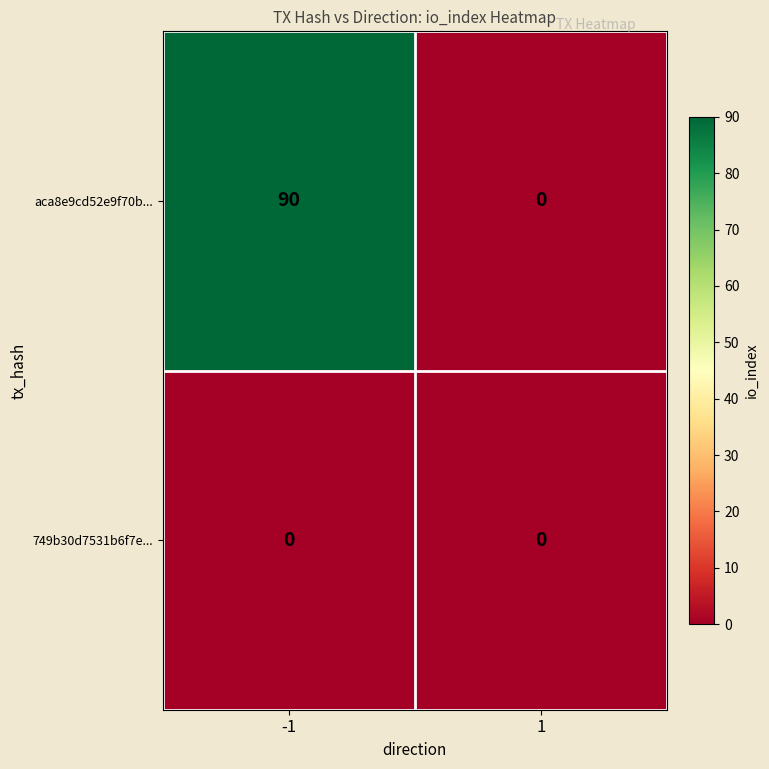

List the series in order of their peak value, highest first.

aca8e9cd52e9f70b..., 749b30d7531b6f7e...